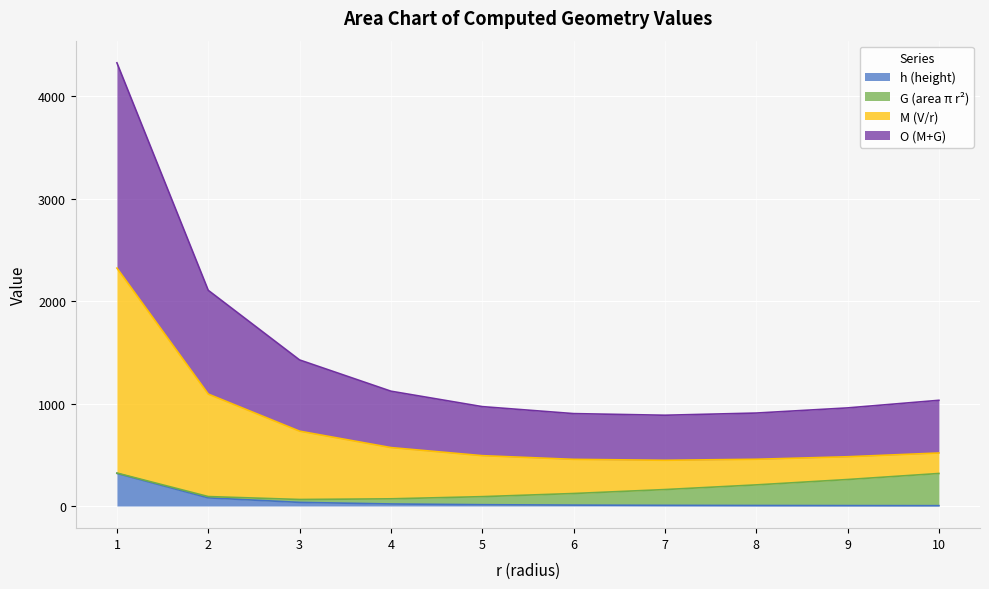

True or false: h has a value of 19.9 at 4.

True